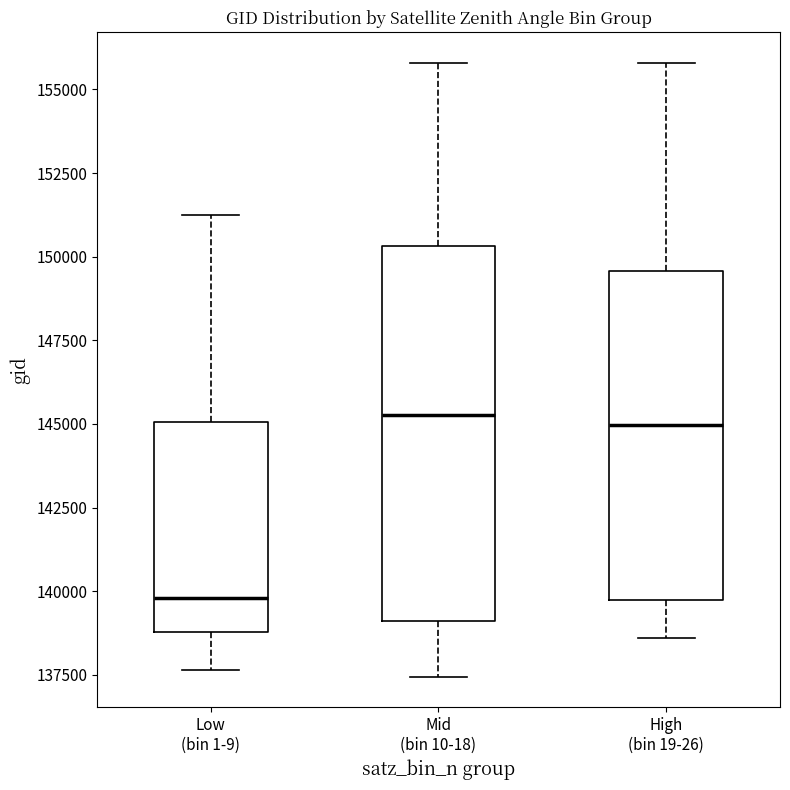

Where does the median line of the box for Low (bin 1-9) sit on the y-axis? The values are not printed on the chart, so give them approximately, as read against the axis.

140000